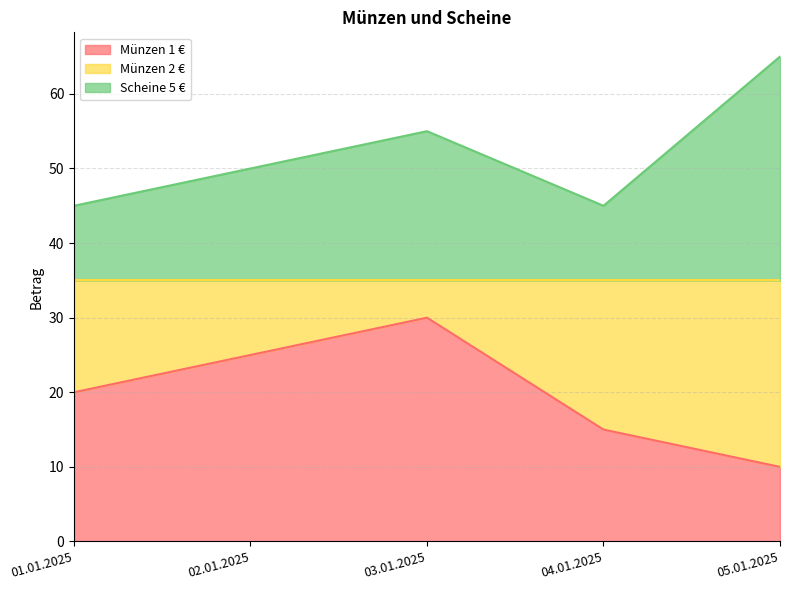

Reading right to left, what are all the values shown in this chart?

Münzen 1 €: 05.01.2025=10	04.01.2025=15	03.01.2025=30	02.01.2025=25	01.01.2025=20
Scheine 5 €: 05.01.2025=65	04.01.2025=45	03.01.2025=55	02.01.2025=50	01.01.2025=45